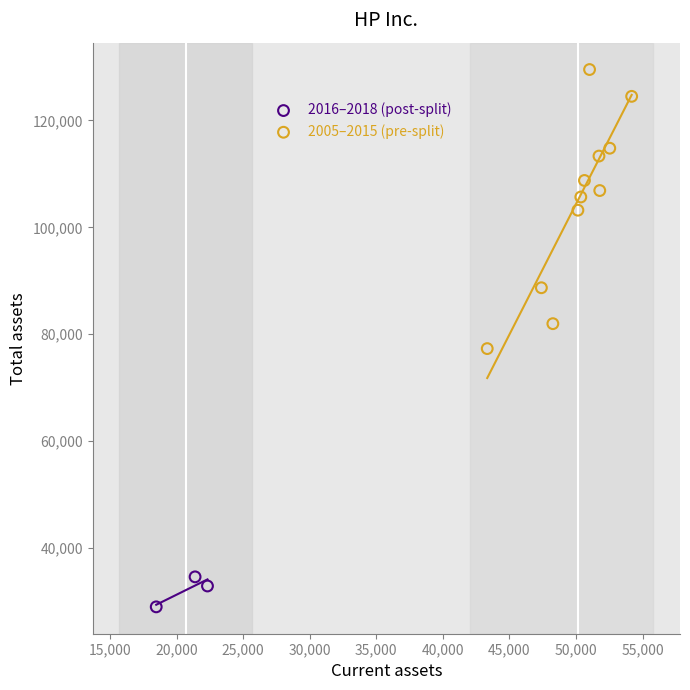

Which series reaches the minimum Y coordinate?

2016–2018 (post-split)